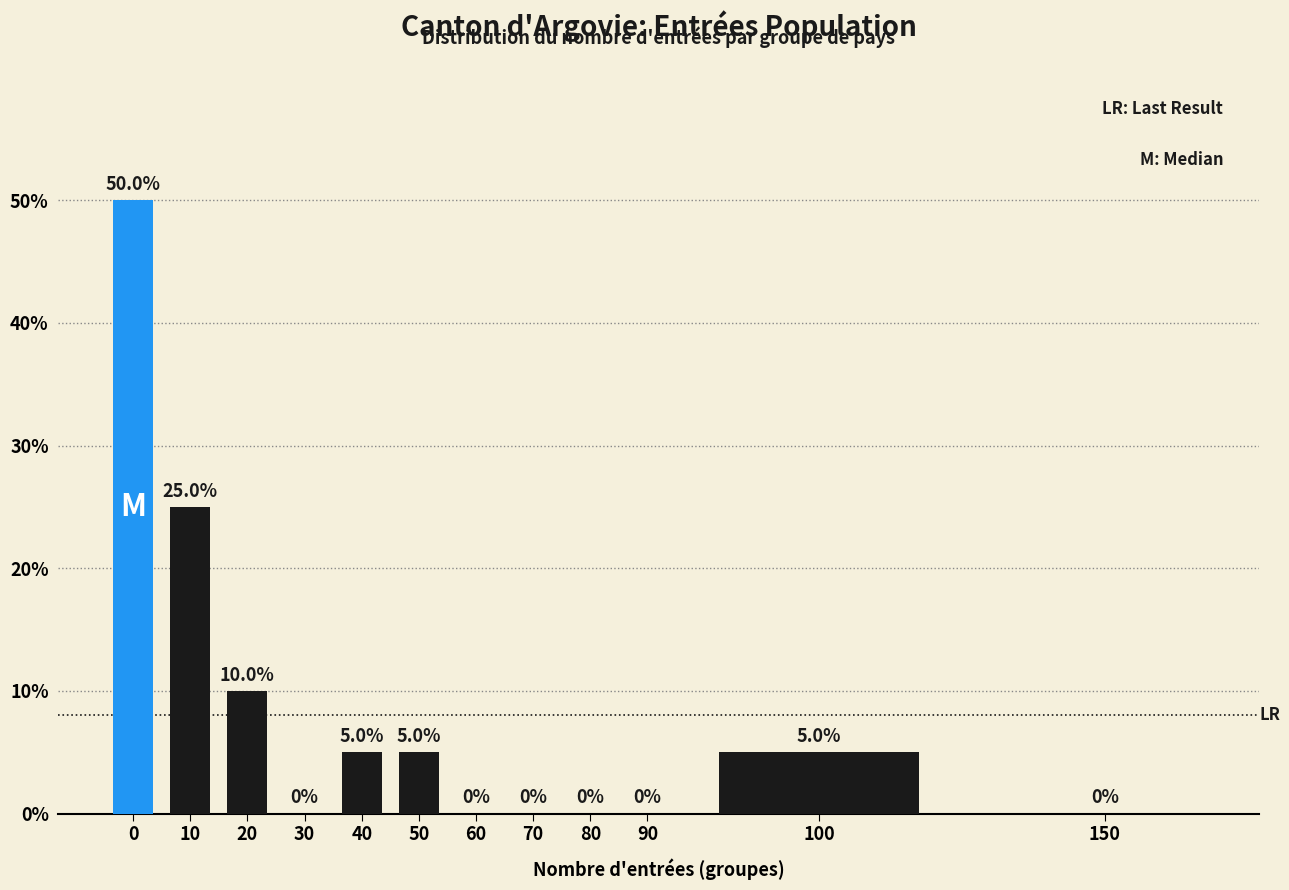

Reading left to right, transcribe all the data shown in this chart.

0=50	10=25	20=10	30=0	40=5	50=5	60=0	70=0	80=0	90=0	100=5	150=0